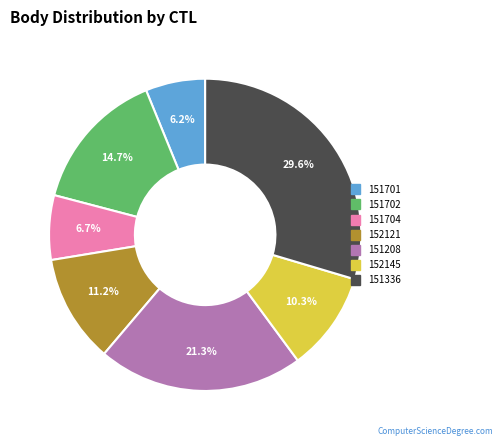

The 151336 slice represents 35% of the pie. True or false?

False